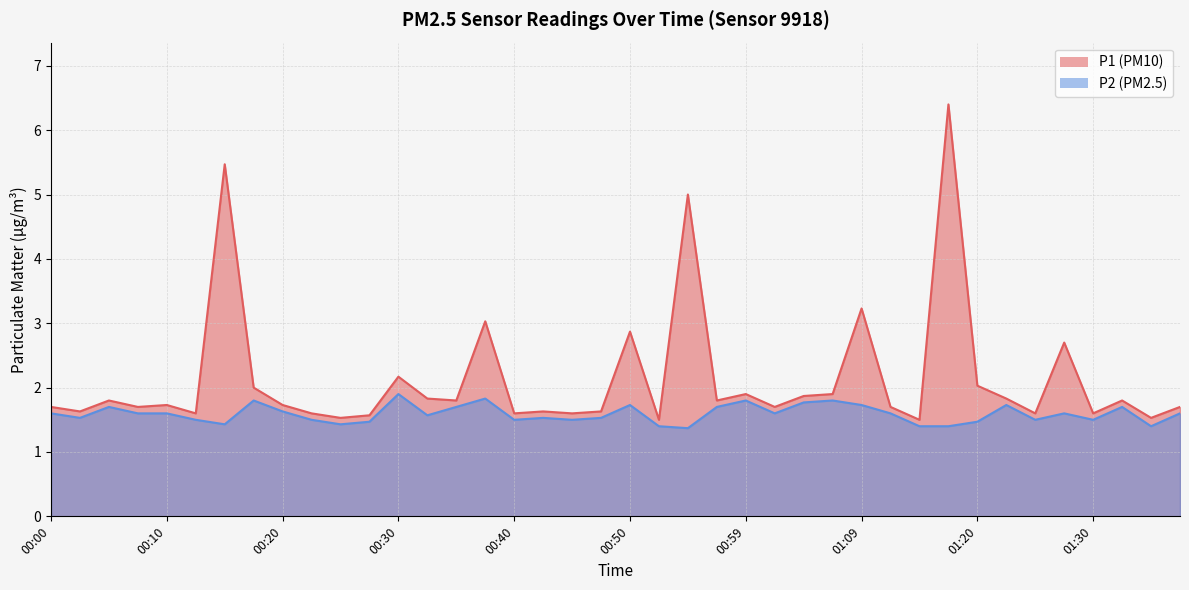

Count the number of data series in this chart.

2